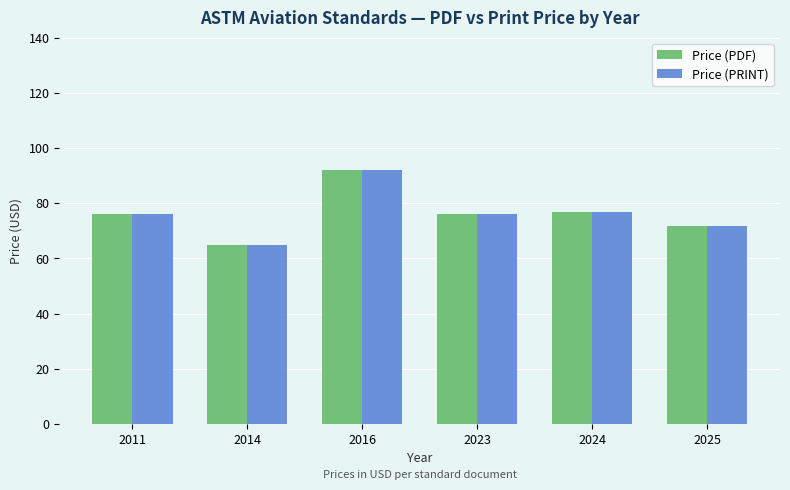

What are all the series names shown in the legend?

Price (PDF), Price (PRINT)